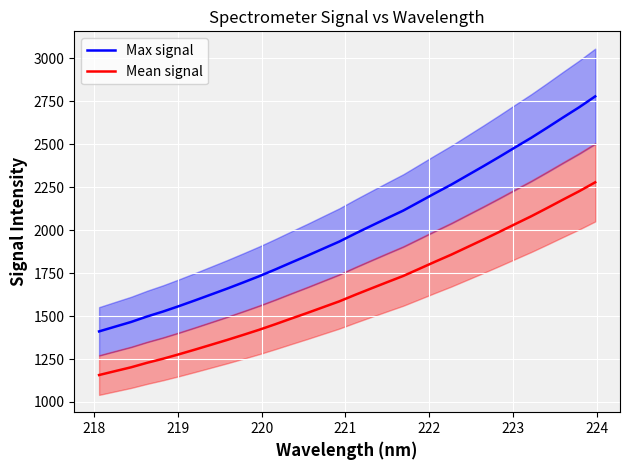

True or false: Mean signal and Max signal cross at least once.

False